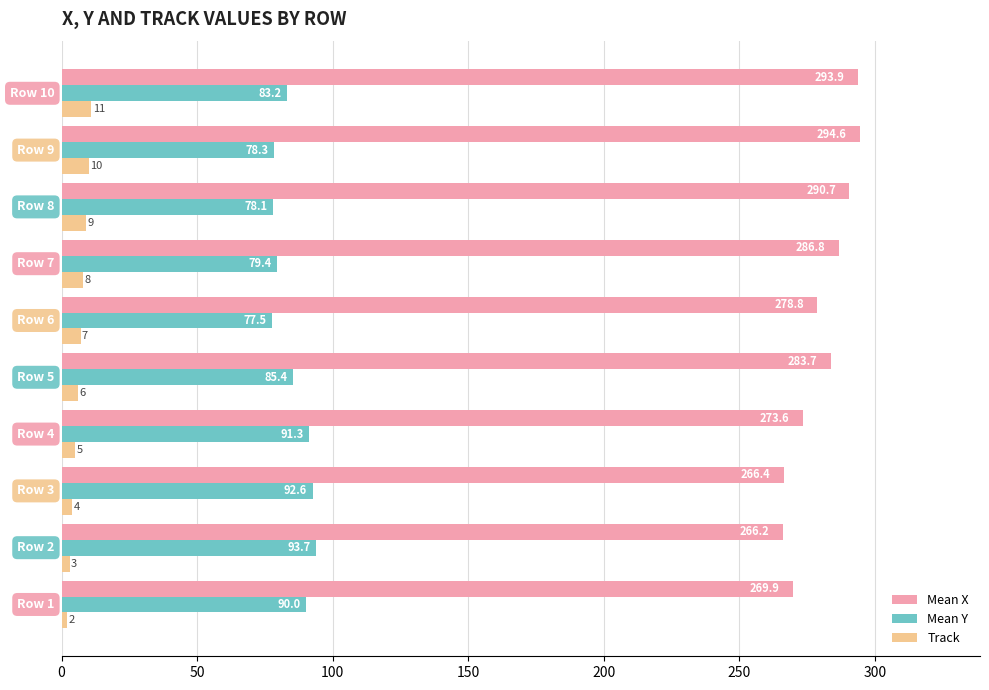

Which series has the largest total across all categories?

Mean X